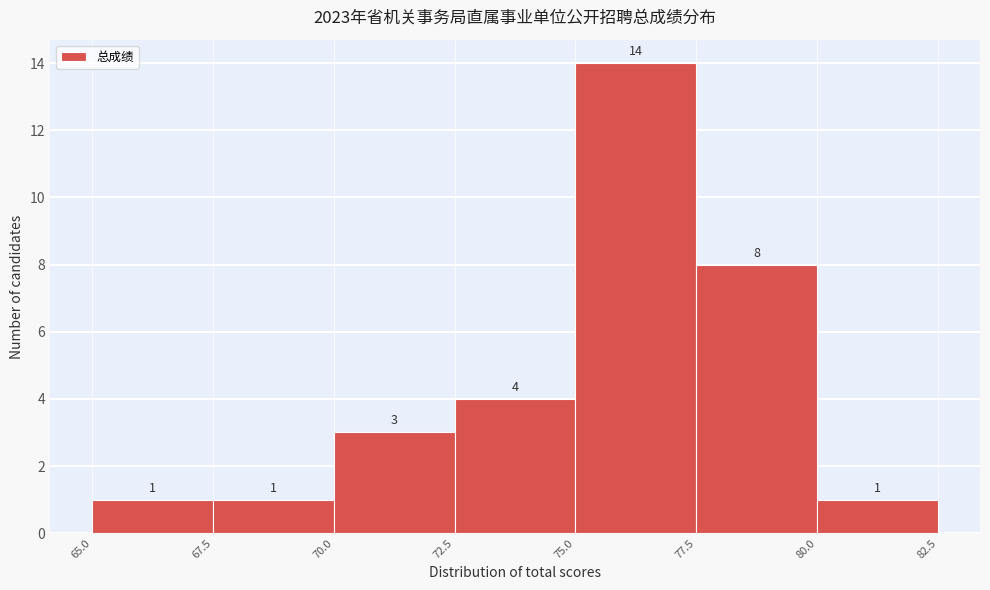

What is the height of the bar covering 67.5 to 70.0 on the x-axis?

1